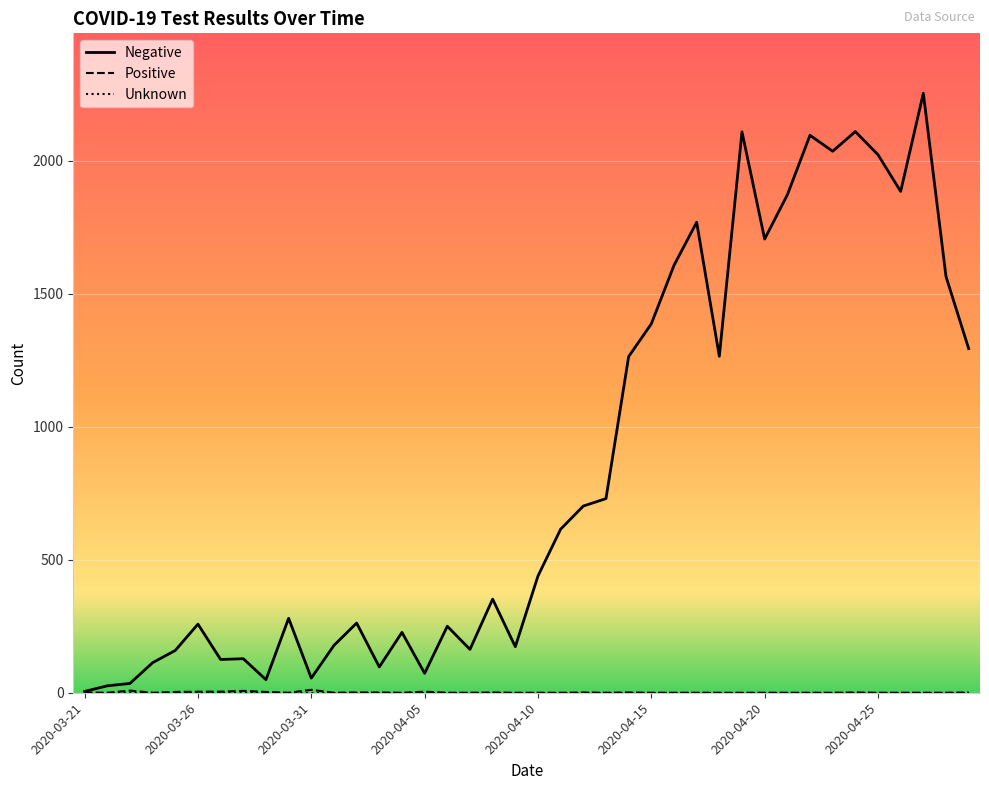

Which series has the largest total across all categories?

Negative